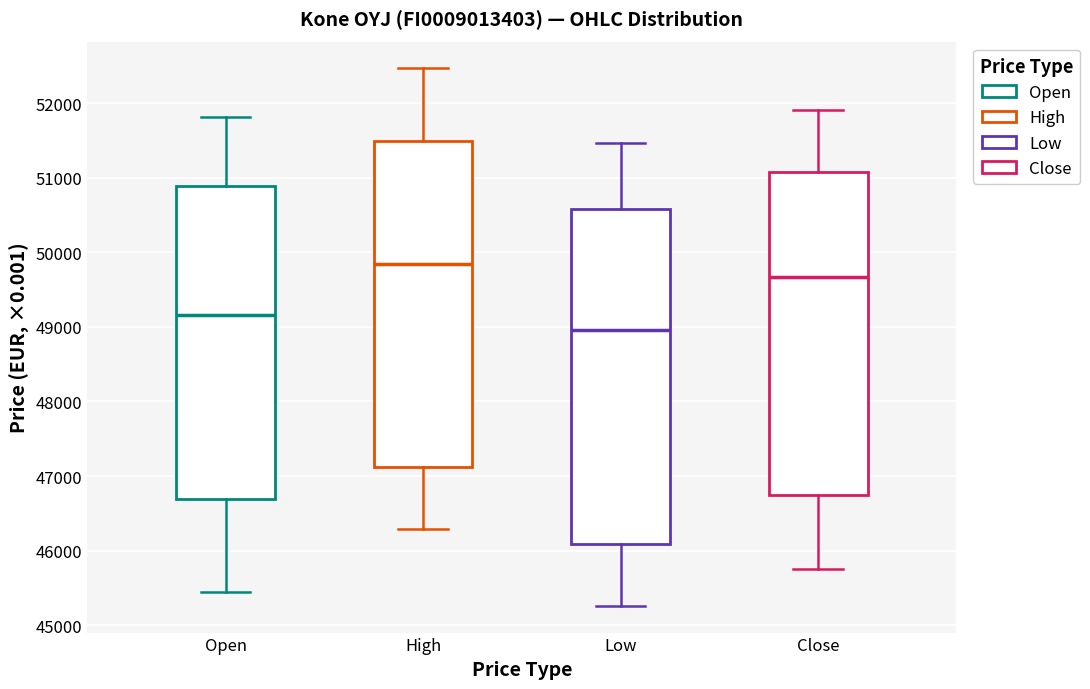

Reading left to right, read every box against the y-axis: the position of its median line, the range the box covers, and the ends of its whiskers. The values are not printed on the chart, so give them approximately, as read against the axis.

Open: median 49200, box 46700 to 50900, whiskers 45400 to 51800
High: median 49800, box 47100 to 51500, whiskers 46300 to 52500
Low: median 49000, box 46100 to 50600, whiskers 45300 to 51500
Close: median 49700, box 46700 to 51100, whiskers 45800 to 51900